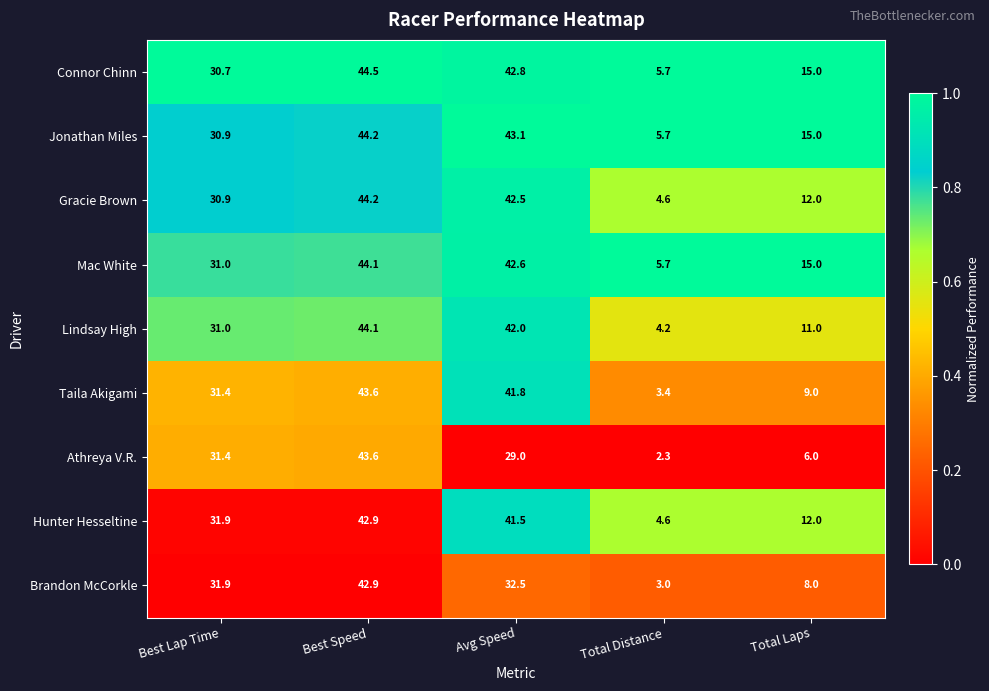

What is the difference between the Connor Chinn values at Best Lap Time and Avg Speed?

12.1